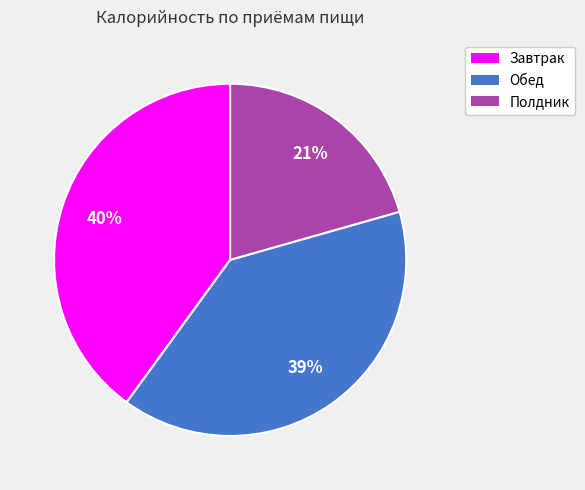

Does Обед represent more than half of the total?

No